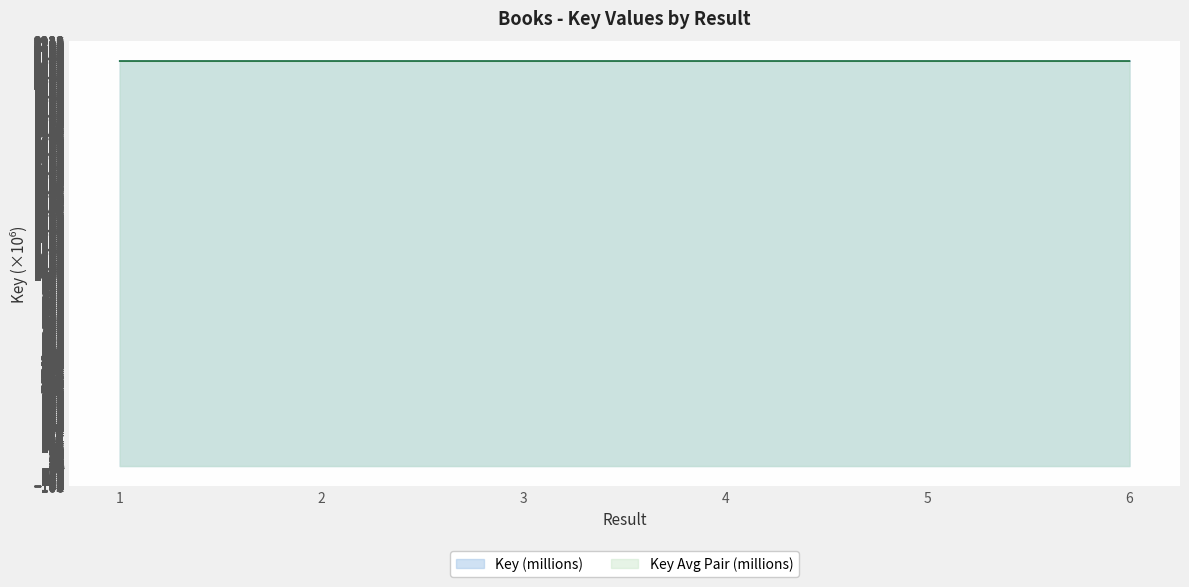

The value at 6 is 2117.9. True or false?

True